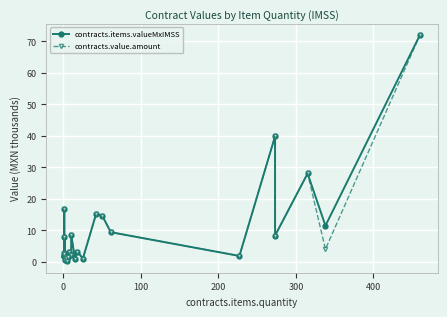

What is the average value of the contracts.items.valueMxIMSS series?

9.9